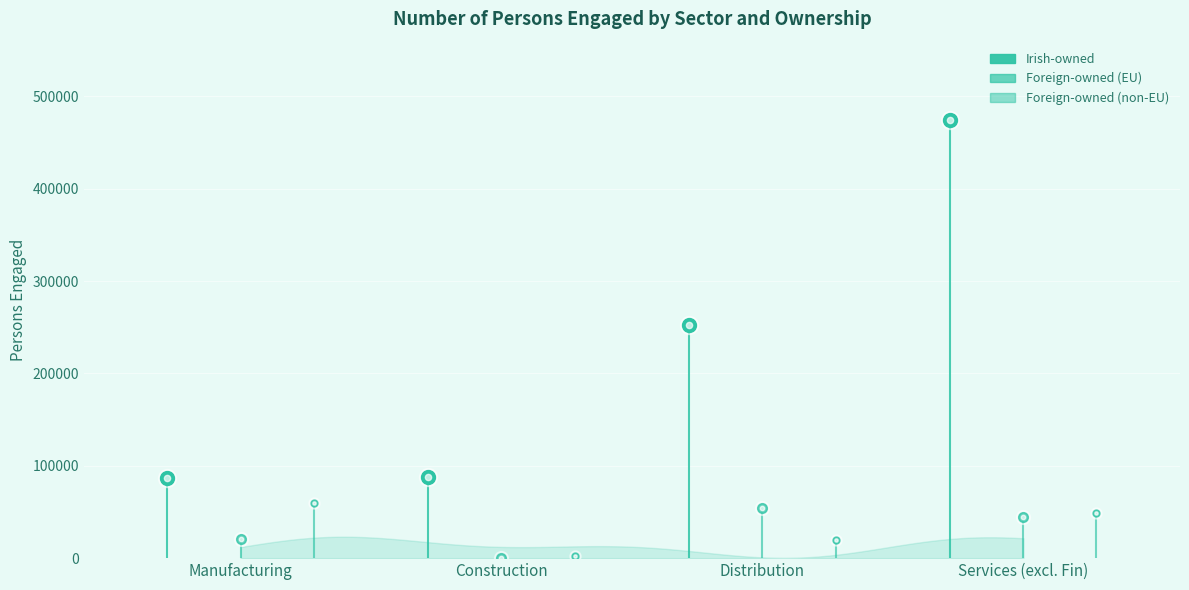

What is the label of the 1st point from the left?

Manufacturing